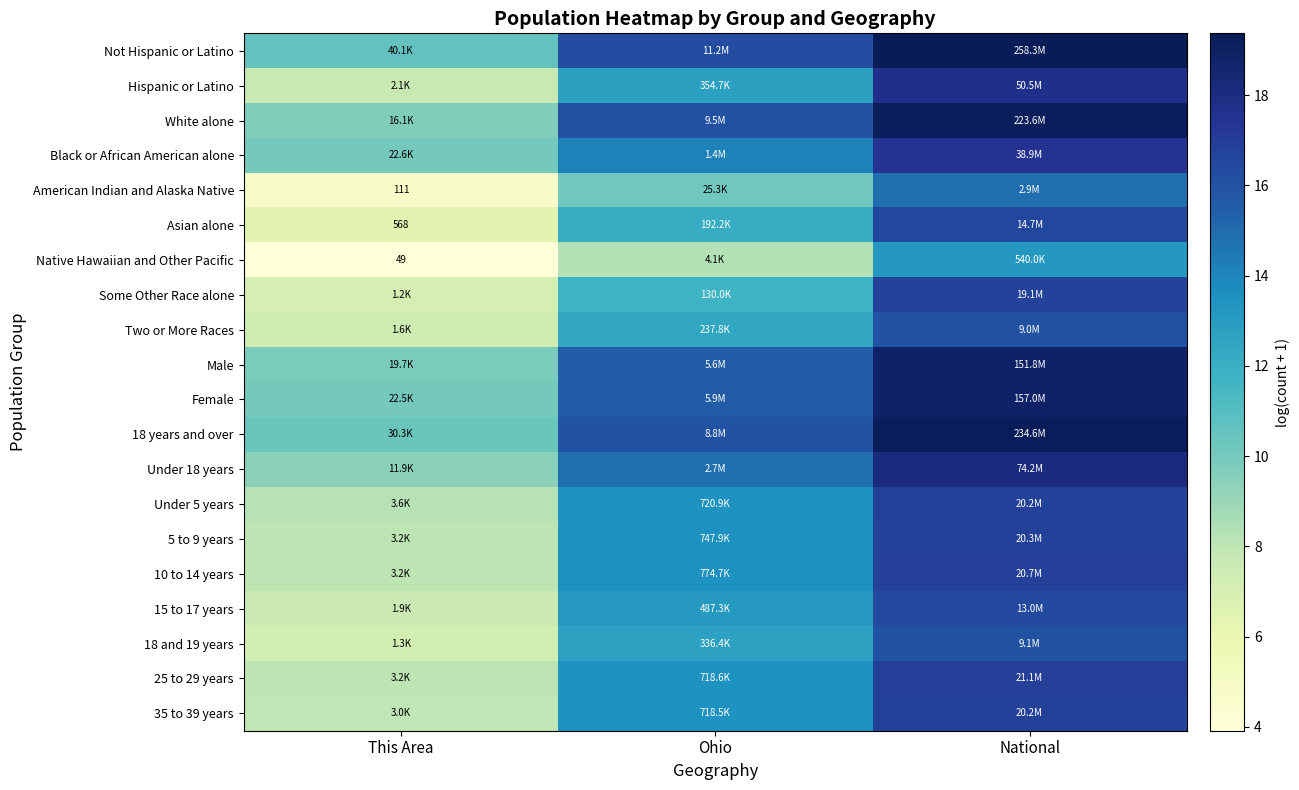

What is the difference between the highest and lowest values at This Area?

6.7